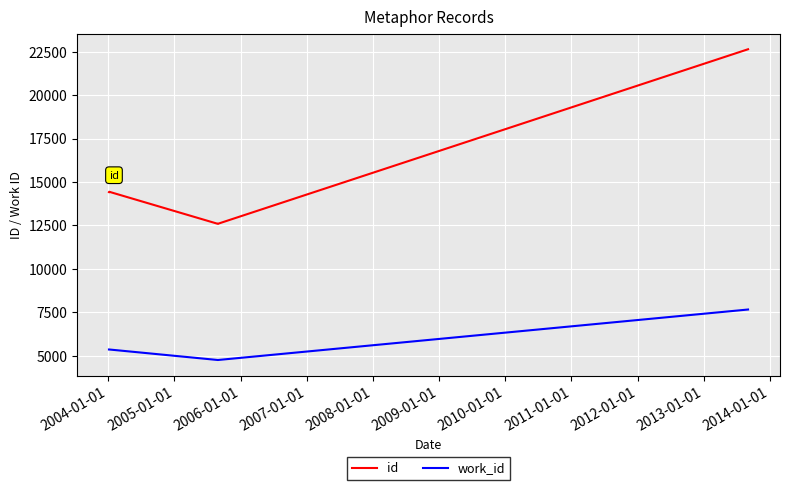

Reading left to right, extract all data points from this chart.

id: 14418	14432	14435	14436	14439	12593	12596	22636
work_id: 5366	5366	5366	5366	5366	4761	4761	7665